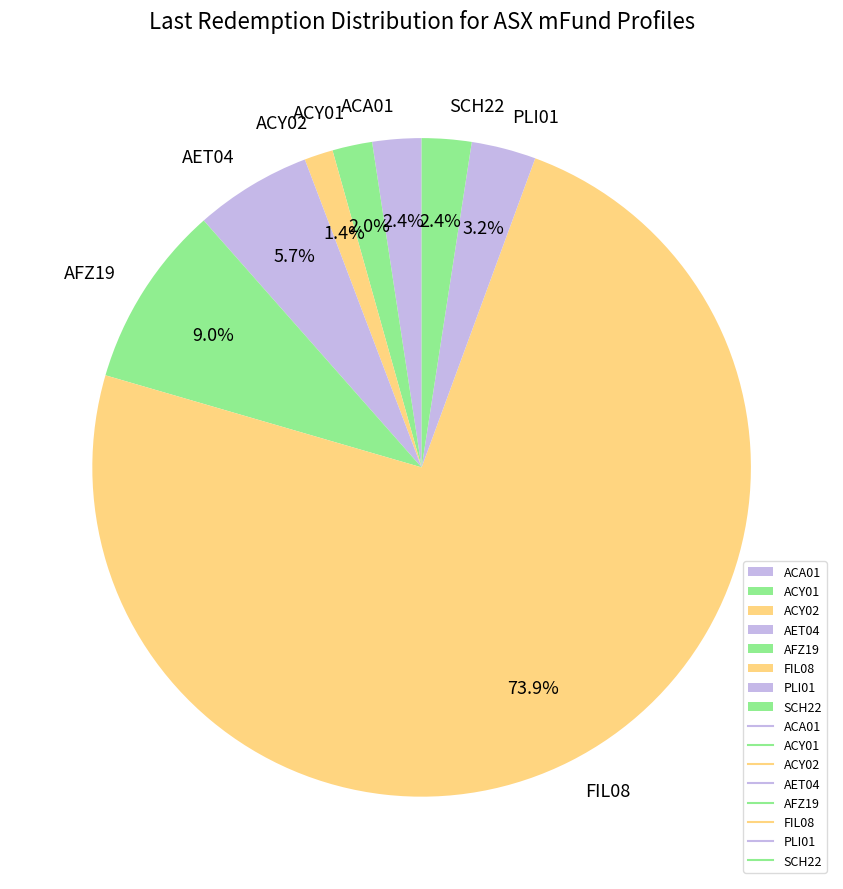

True or false: AFZ19 accounts for 9% of the total.

True